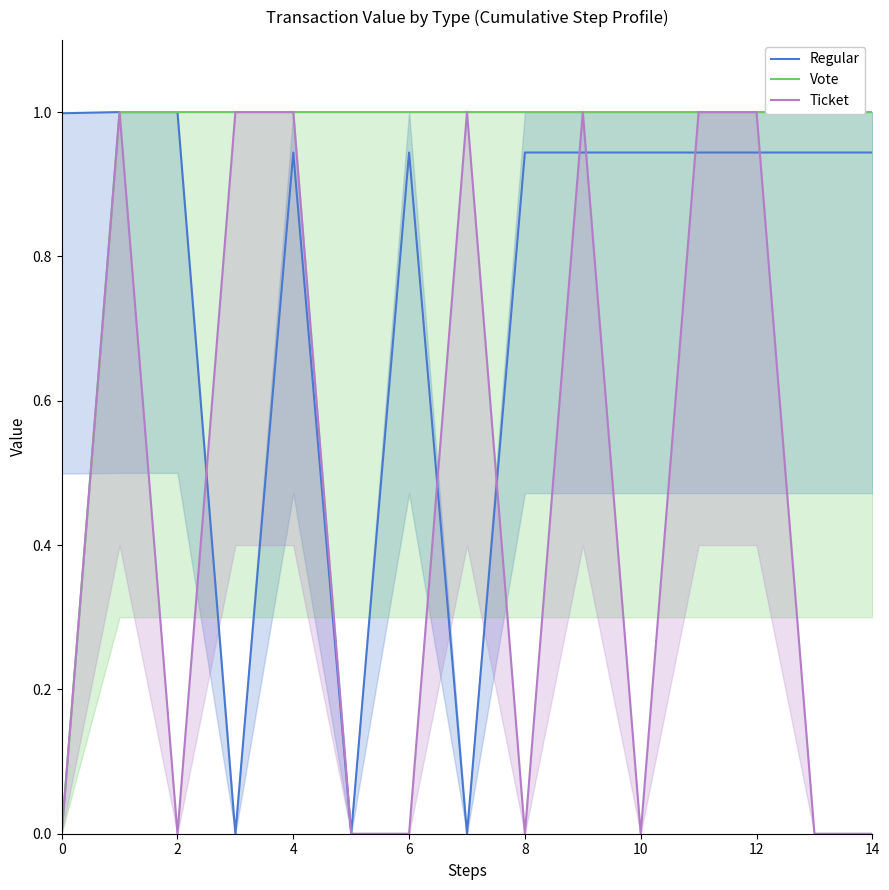

What is the maximum value for Regular?

1.0